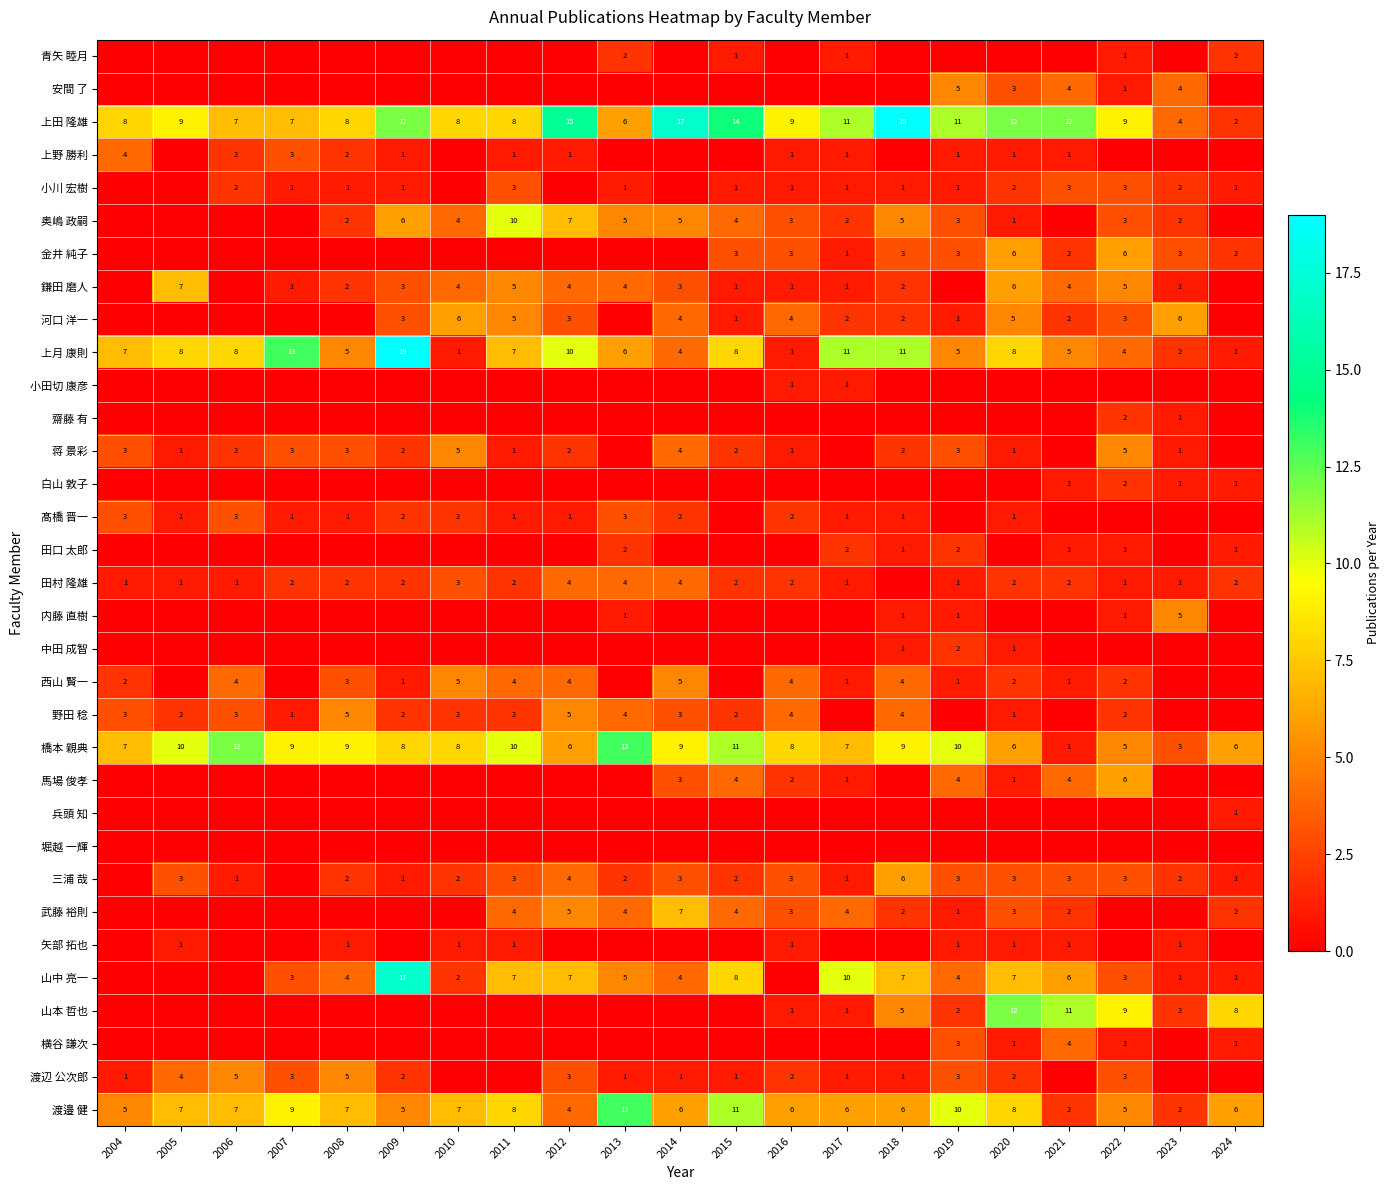

List the series in order of their peak value, lowest first.

堀越 一輝, 小田切 康彦, 兵頭 知, 矢部 拓也, 青矢 睦月, 齋藤 有, 白山 敦子, 田口 太郎, 中田 成智, 小川 宏樹, 髙橋 晋一, 上野 勝利, 田村 隆雄, 横谷 謙次, 安間 了, 蒋 景彩, 内藤 直樹, 西山 賢一, 野田 稔, 渡辺 公次郎, 金井 純子, 河口 洋一, 馬場 俊孝, 三浦 哉, 鎌田 磨人, 武藤 裕則, 奥嶋 政嗣, 山本 哲也, 橋本 親典, 渡邉 健, 山中 亮一, 上田 隆雄, 上月 康則